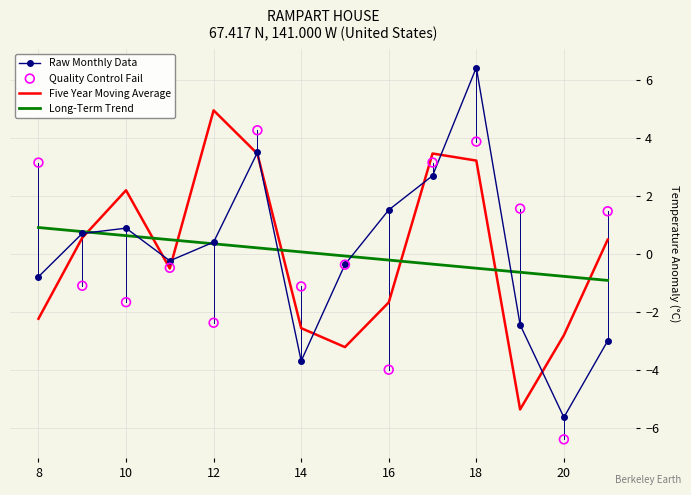

Which series has the largest total across all categories?

Long-Term Trend